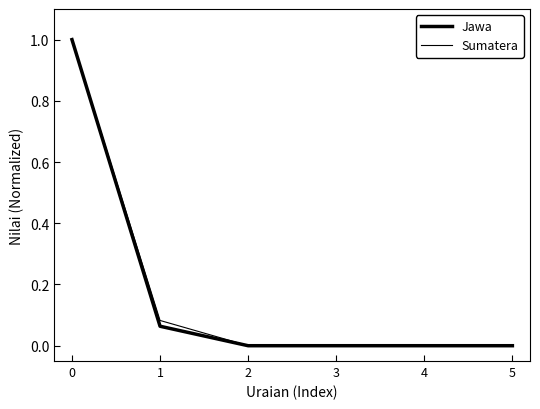

Reading left to right, what are all the values shown in this chart?

Jawa: 0=1.0	1=0.1	2=0.0	3=0.0	4=0.0	5=0.0
Sumatera: 0=1.0	1=0.1	2=0.0	3=0.0	4=0.0	5=0.0